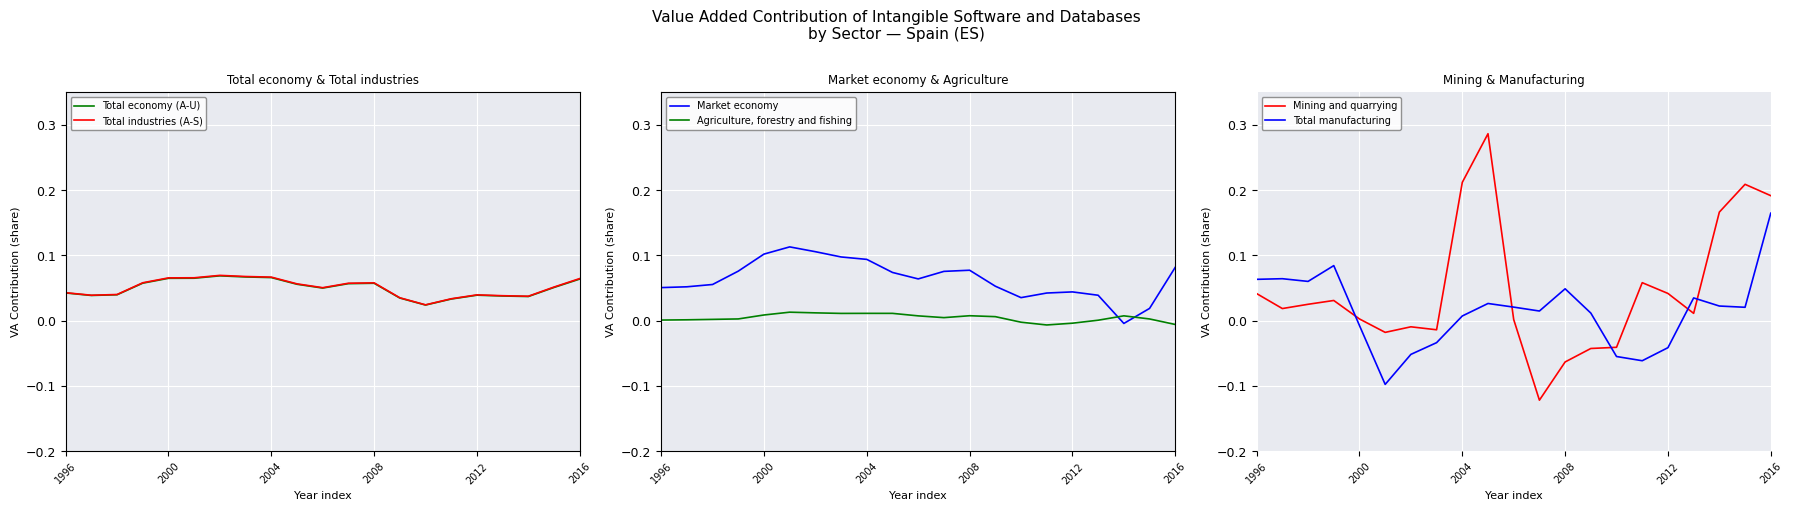

What is the average value of the Total industries (A-S) series?

0.1